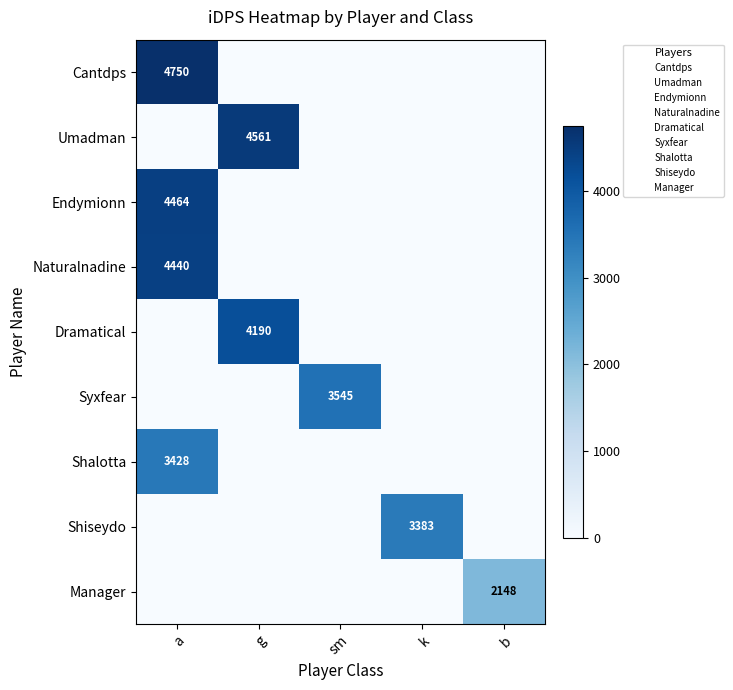

Is the value of Endymionn at sm greater than the value of Dramatical at b?

No